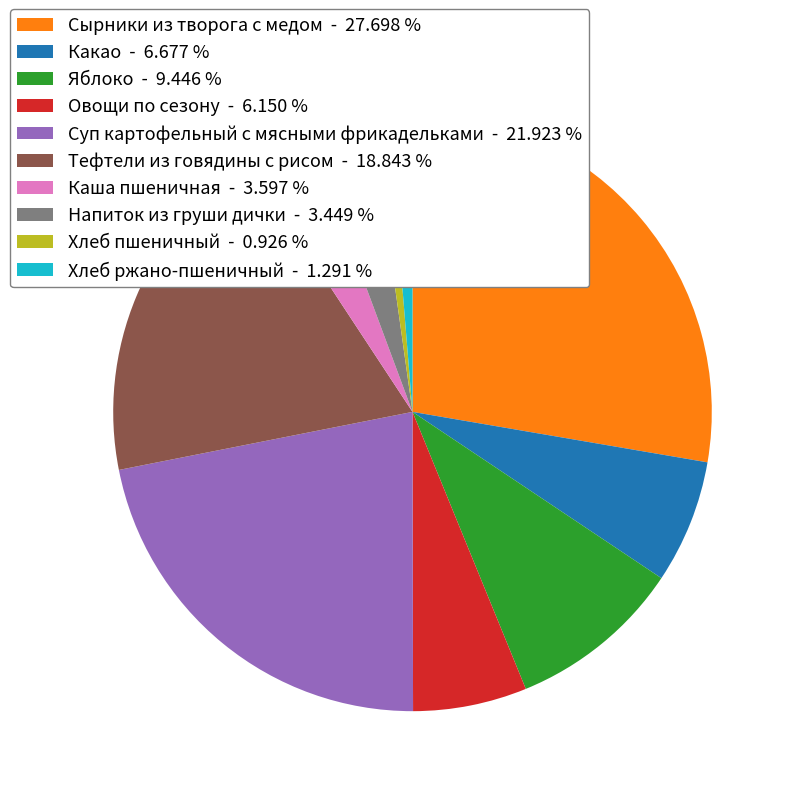

Does Напиток из груши дички - 3.449 % represent more than half of the total?

No